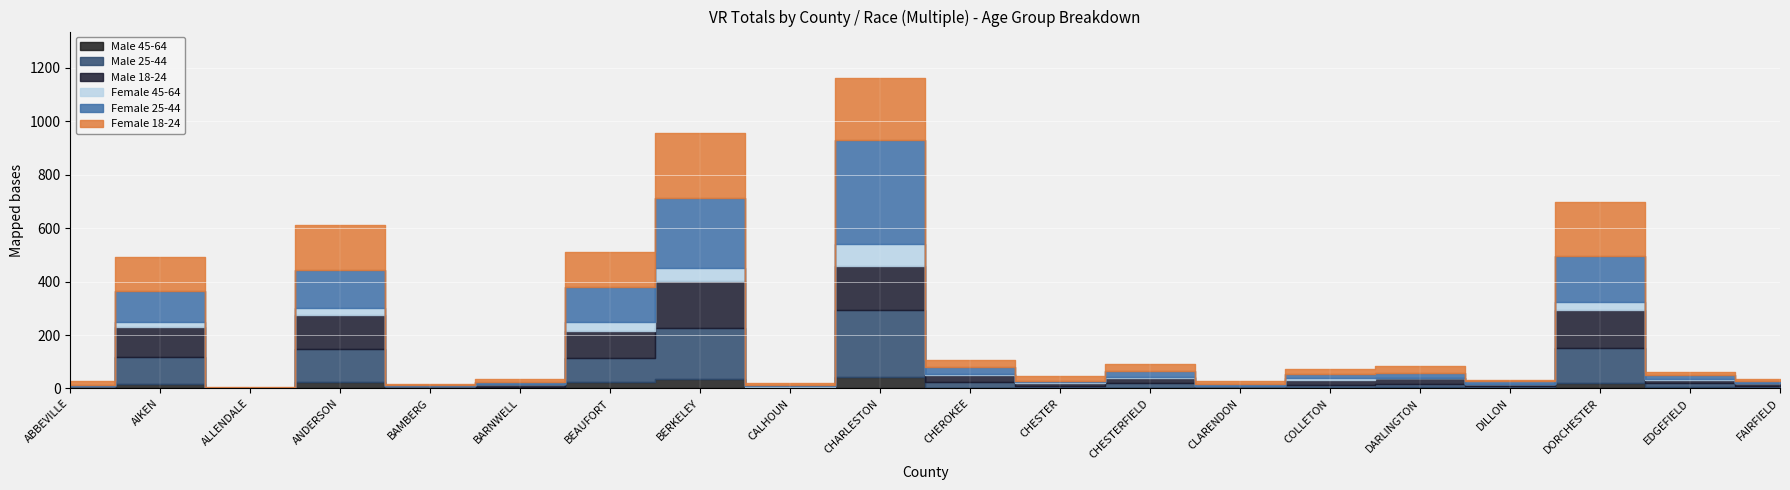

Reading left to right, list all the values displayed in this chart.

Male 18-24: 6	112	2	125	5	9	102	173	2	164	28	9	20	3	17	23	8	142	13	10
Male 25-44: 1	101	0	125	3	5	88	194	4	251	24	10	19	3	10	12	8	133	16	9
Male 45-64: 1	16	0	24	0	1	25	34	0	44	0	0	2	2	3	4	0	20	4	0
Female 18-24: 14	128	1	169	6	12	130	245	5	233	27	17	25	11	17	25	6	201	11	6
Female 25-44: 6	115	1	143	2	6	130	262	5	388	25	6	22	9	17	18	9	174	14	8
Female 45-64: 0	19	0	27	2	2	34	48	3	81	2	4	2	1	9	2	2	27	3	2